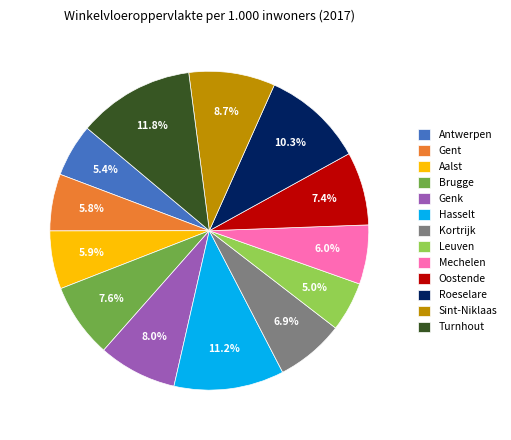

True or false: Kortrijk accounts for 1% of the total.

False